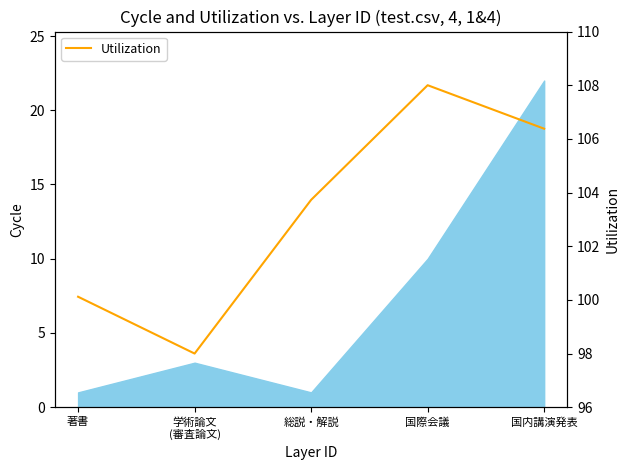

Reading left to right, extract all data points from this chart.

100.1	98.0	103.7	108.0	106.4